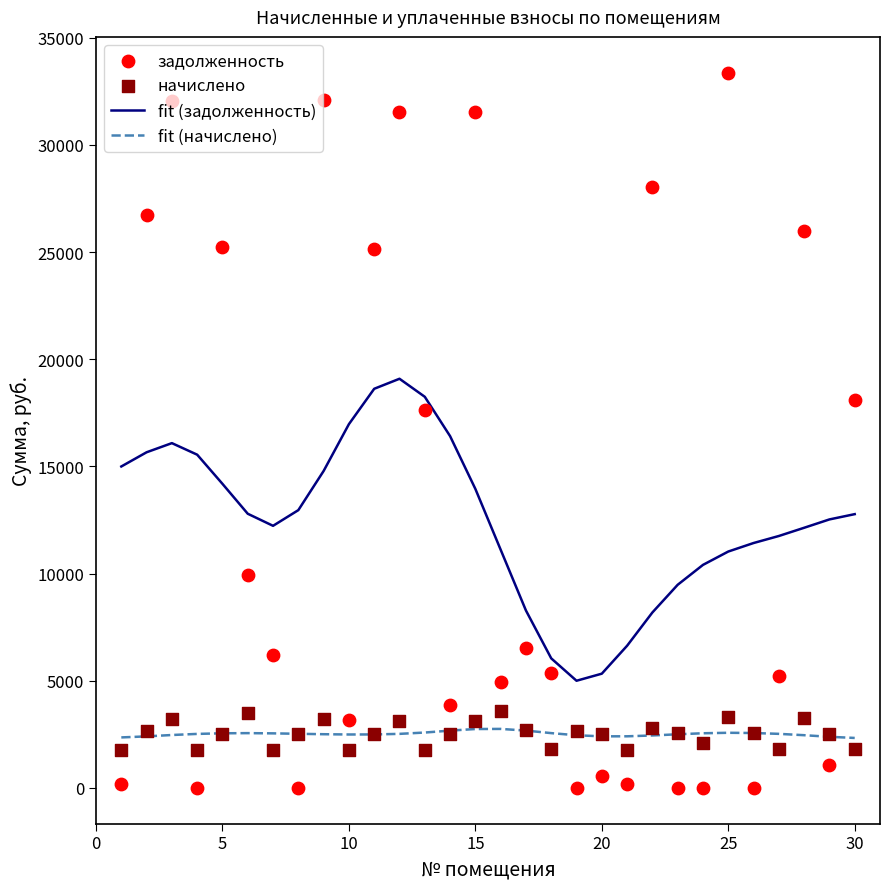

Which series has the largest total across all categories?

fit (задолженность)